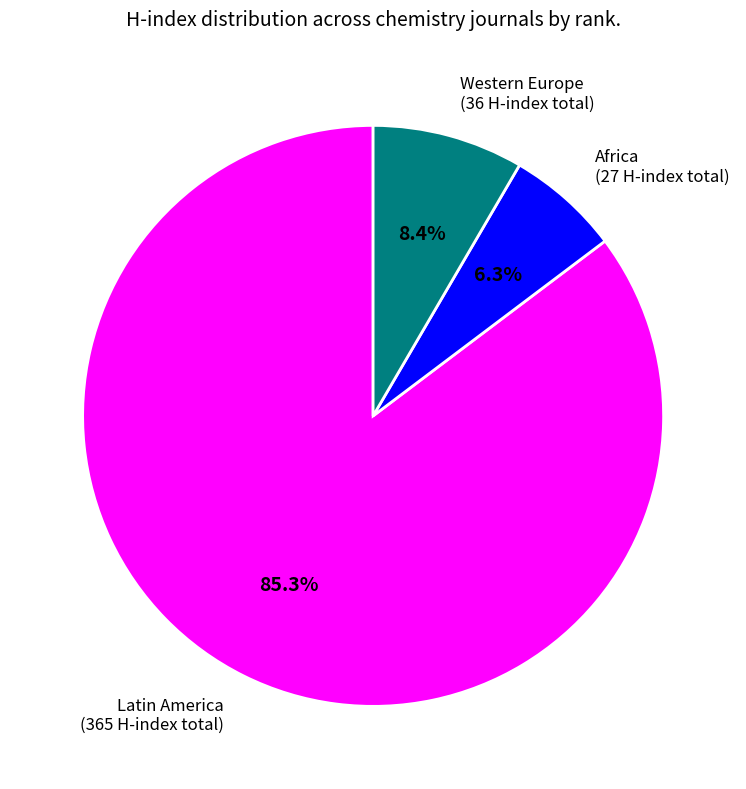

Is there a majority slice in this chart?

Yes